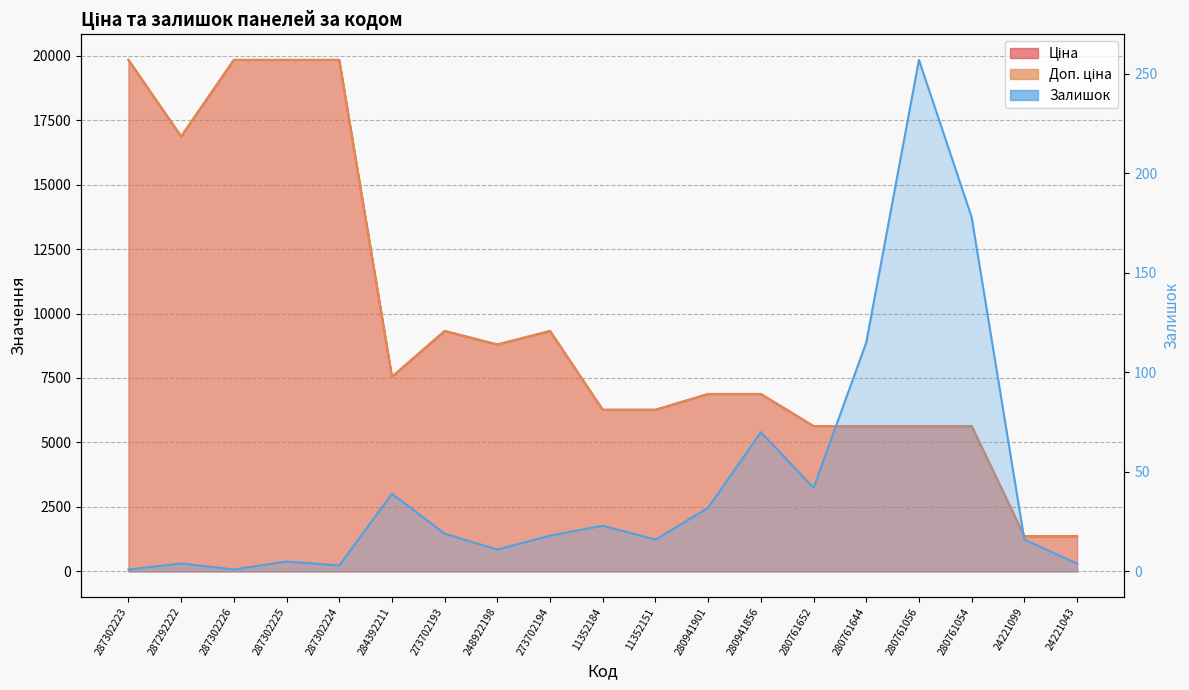

Read the Залишок value at 287292222.

4.0